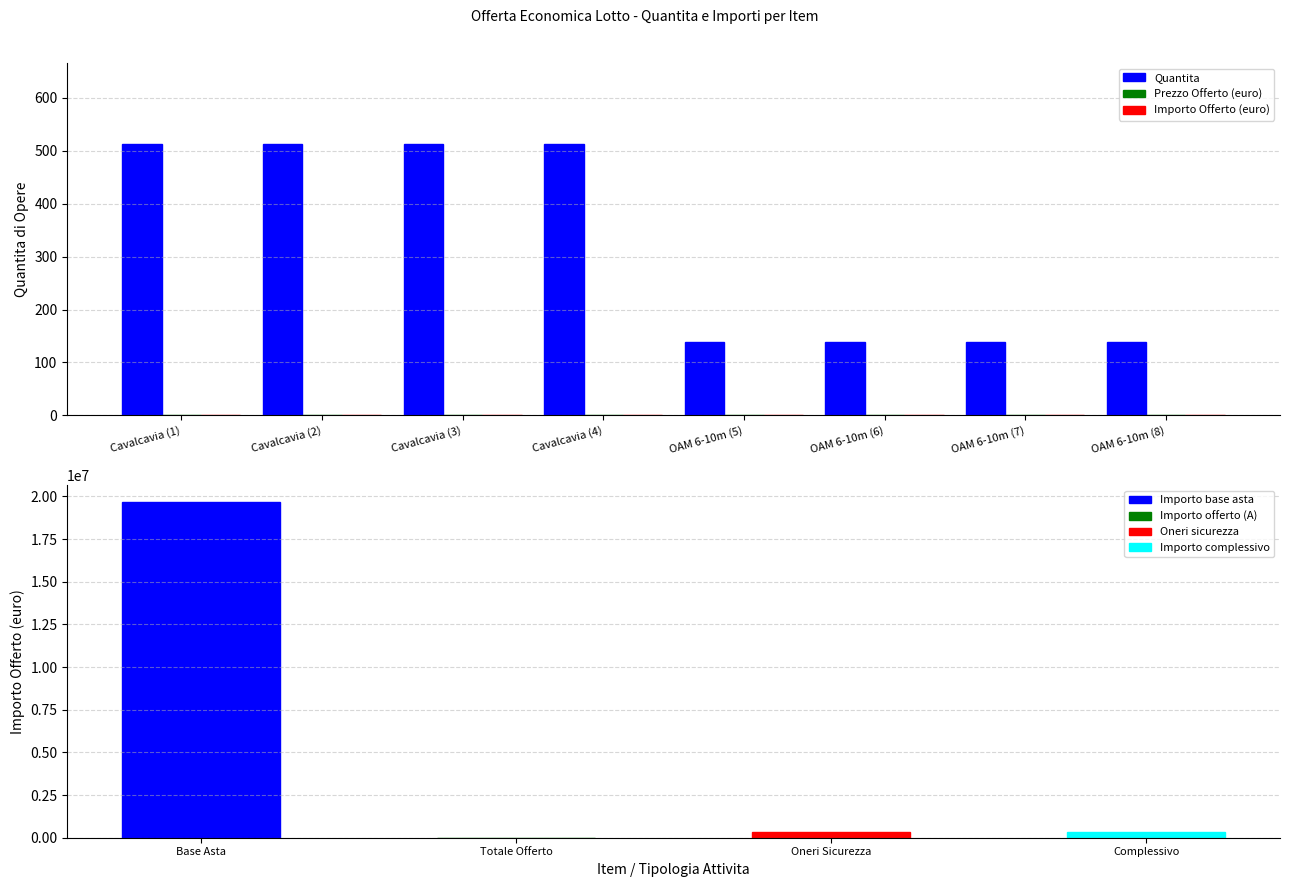

True or false: Quantita has a value of 138 at OAM 6-10m (5).

True